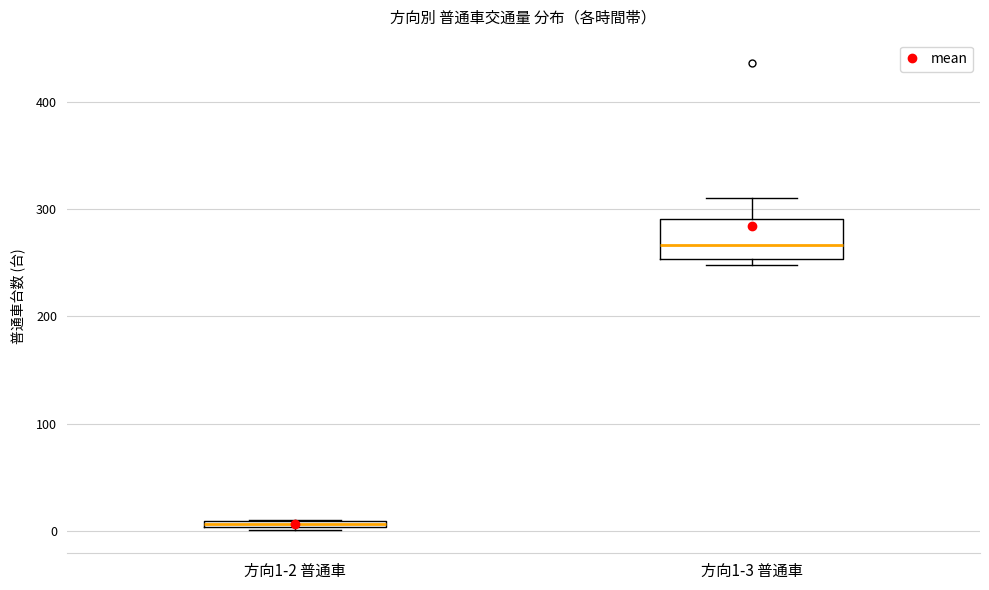

Comparing the boxes themselves (not the whiskers), which one is the tallest?

方向1-3 普通車